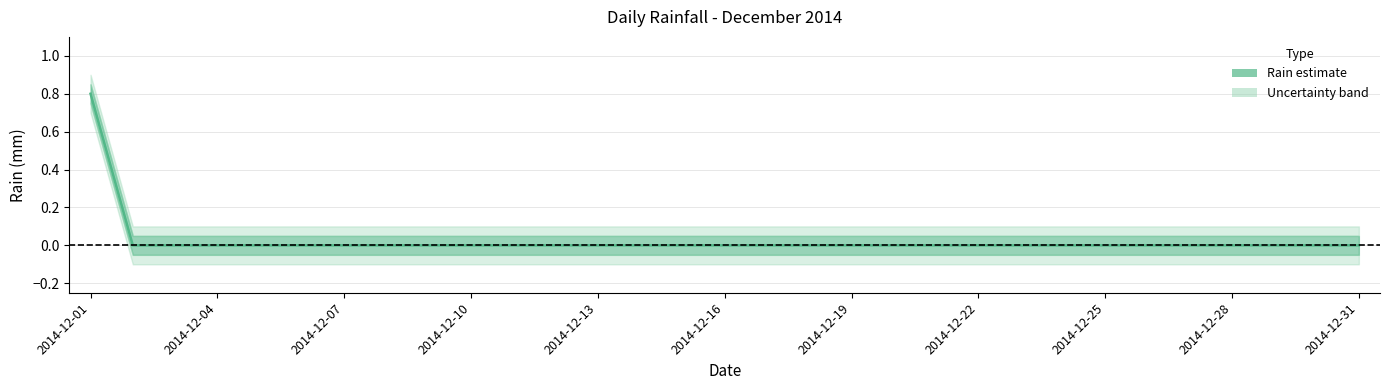

How many values are above zero?

1